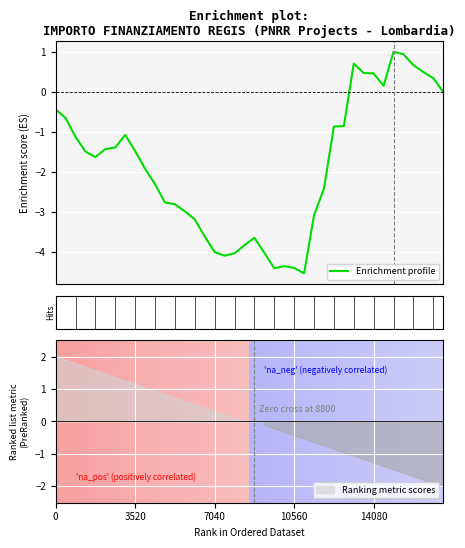

What is the lowest value of the Enrichment profile series?

-4.5